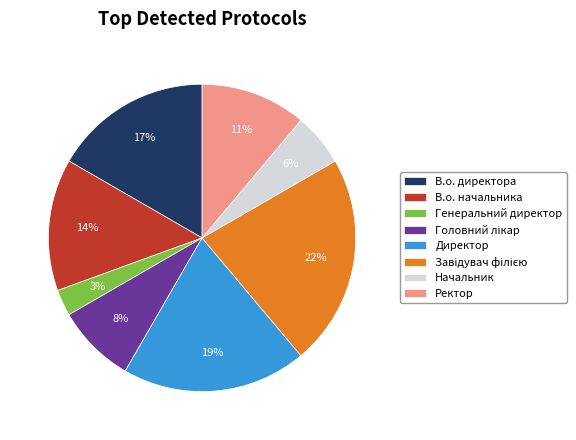

Which has a higher value, Генеральний директор or Начальник?

Начальник